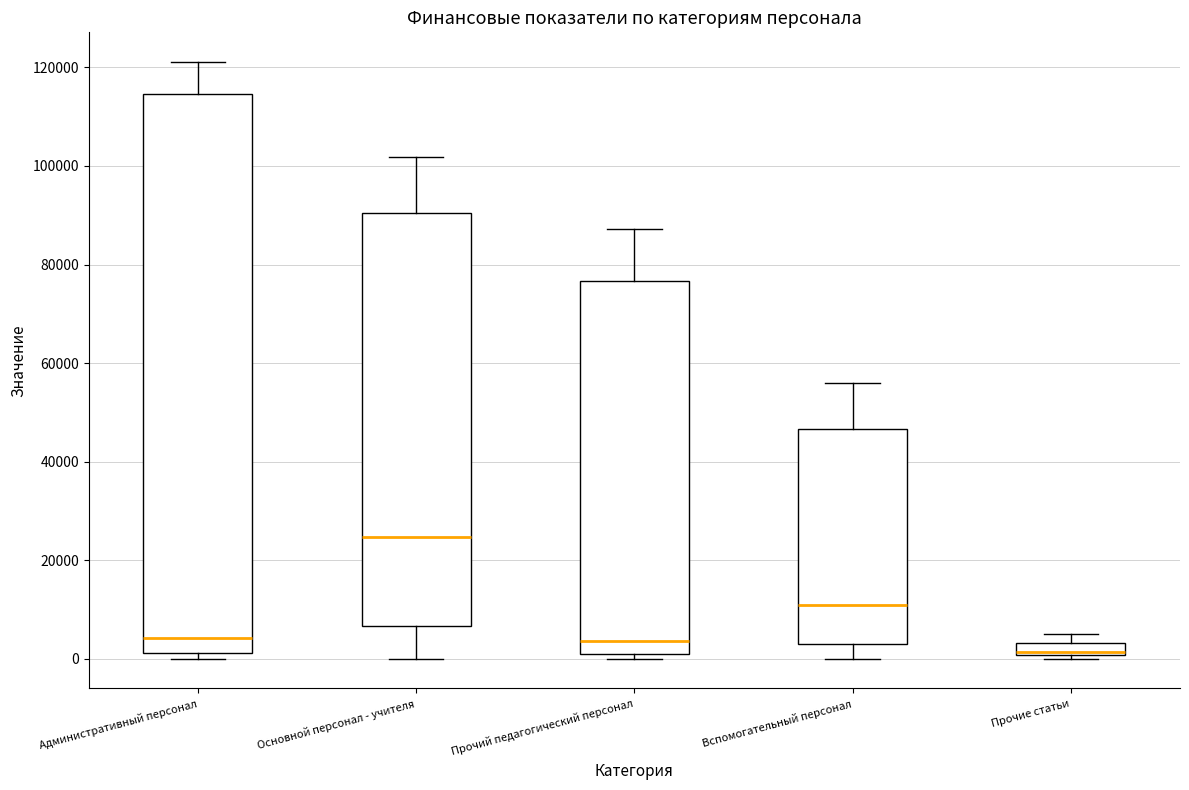

Where is the lower edge of the box for Прочий педагогический персонал on the y-axis? The values are not printed on the chart, so give them approximately, as read against the axis.

0